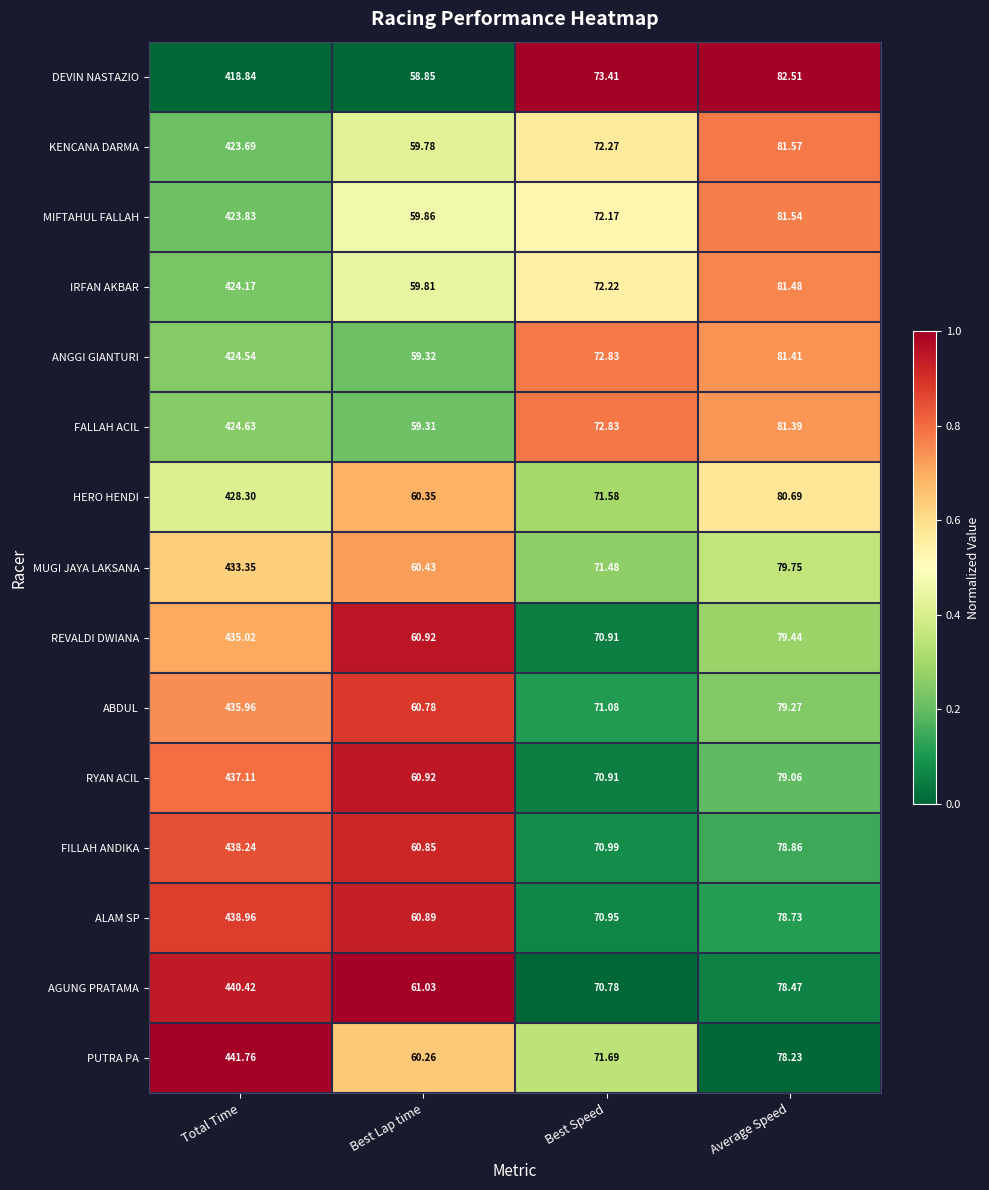

Which series has the largest total across all categories?

PUTRA PA